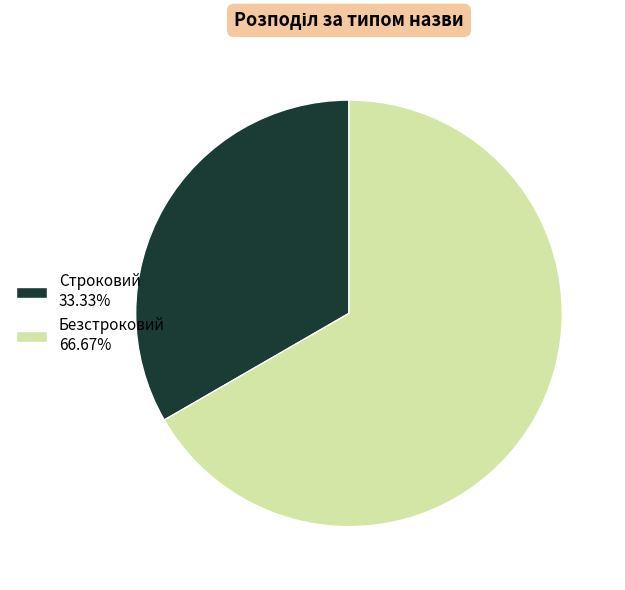

How many segments does this pie chart have?

2